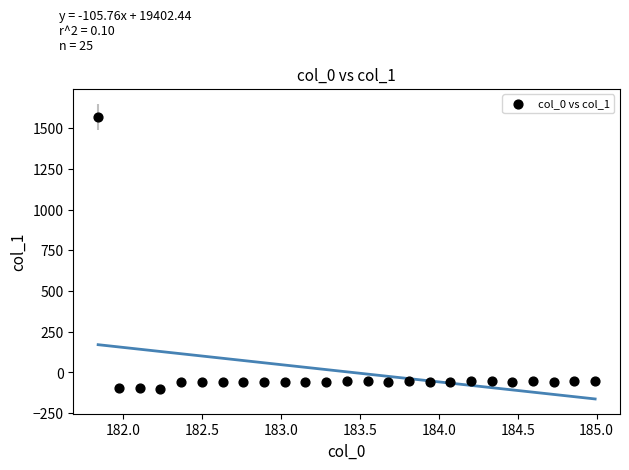

What is the range of X values (max minus min)?

3.1